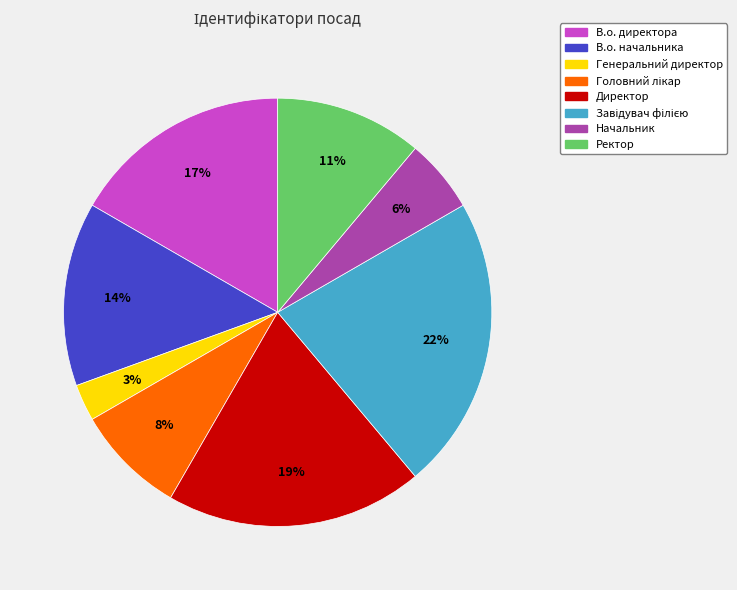

How many slices are in this pie chart?

8